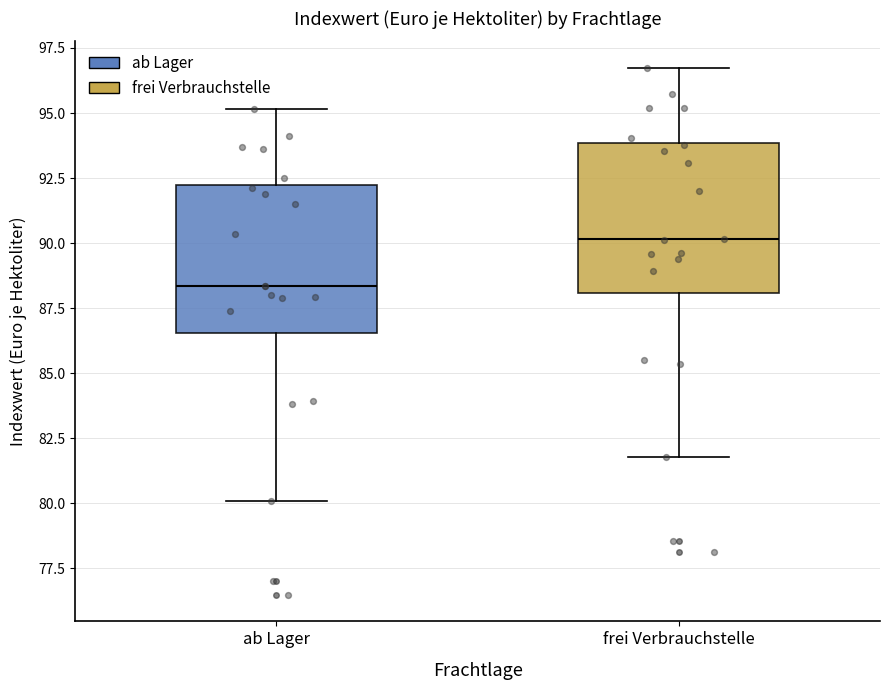

Reading left to right, transcribe this box plot: for each box, give where its median line is, the range the box spans, and where its two whiskers end, as read against the y-axis. The values are not printed on the chart, so give them approximately, as read against the axis.

ab Lager: median 88.5, box 86.5 to 92.0, whiskers 80.0 to 95.0
frei Verbrauchstelle: median 90.0, box 88.0 to 94.0, whiskers 82.0 to 96.5